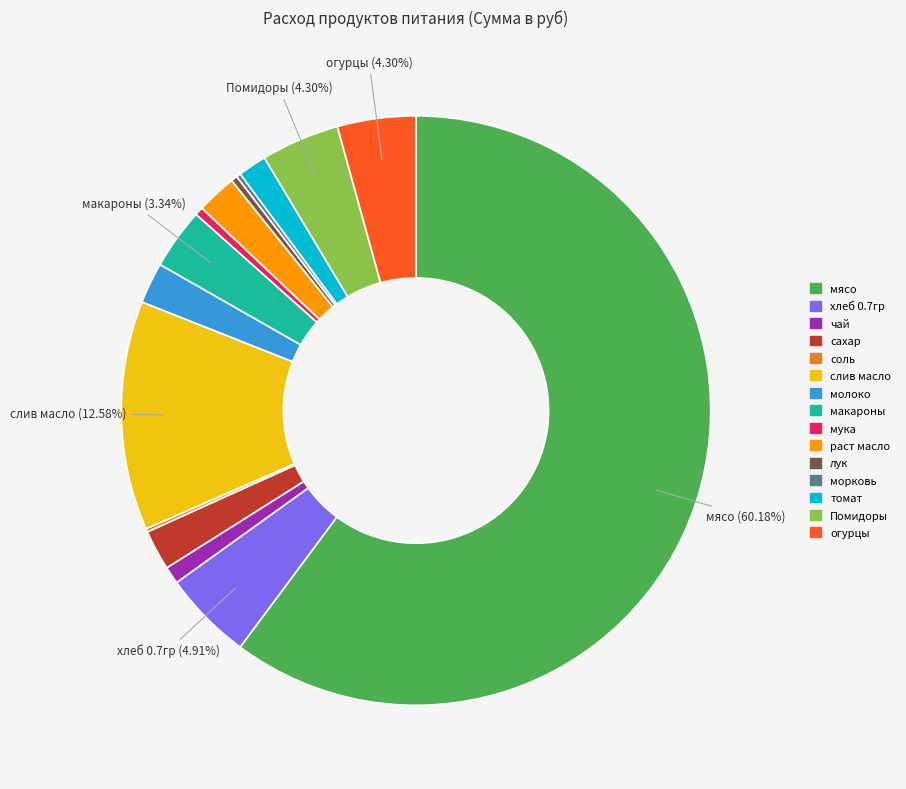

The хлеб 0.7гр slice represents 5% of the pie. True or false?

True